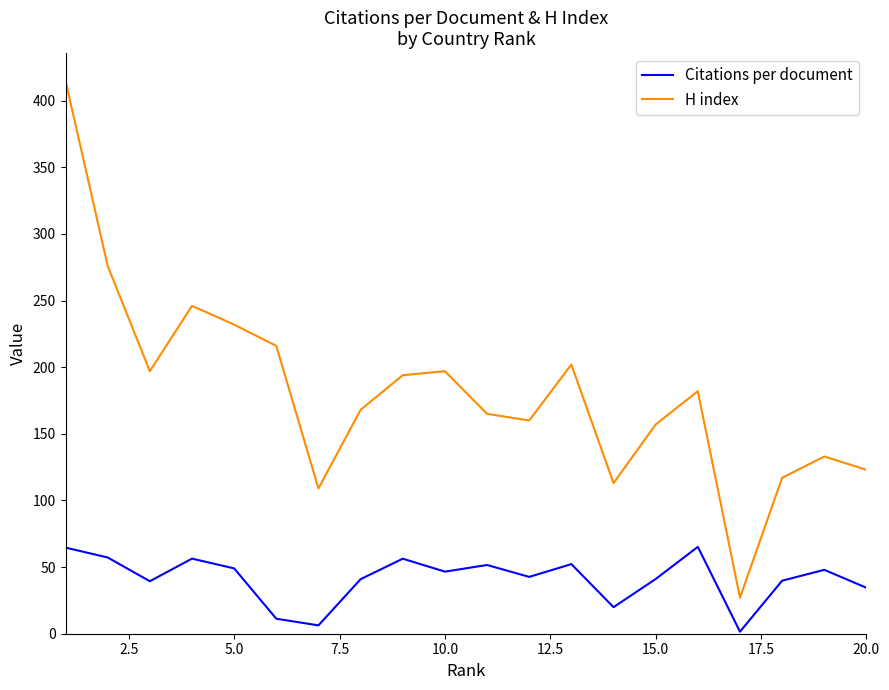

What is the highest value of the H index series?

415.0